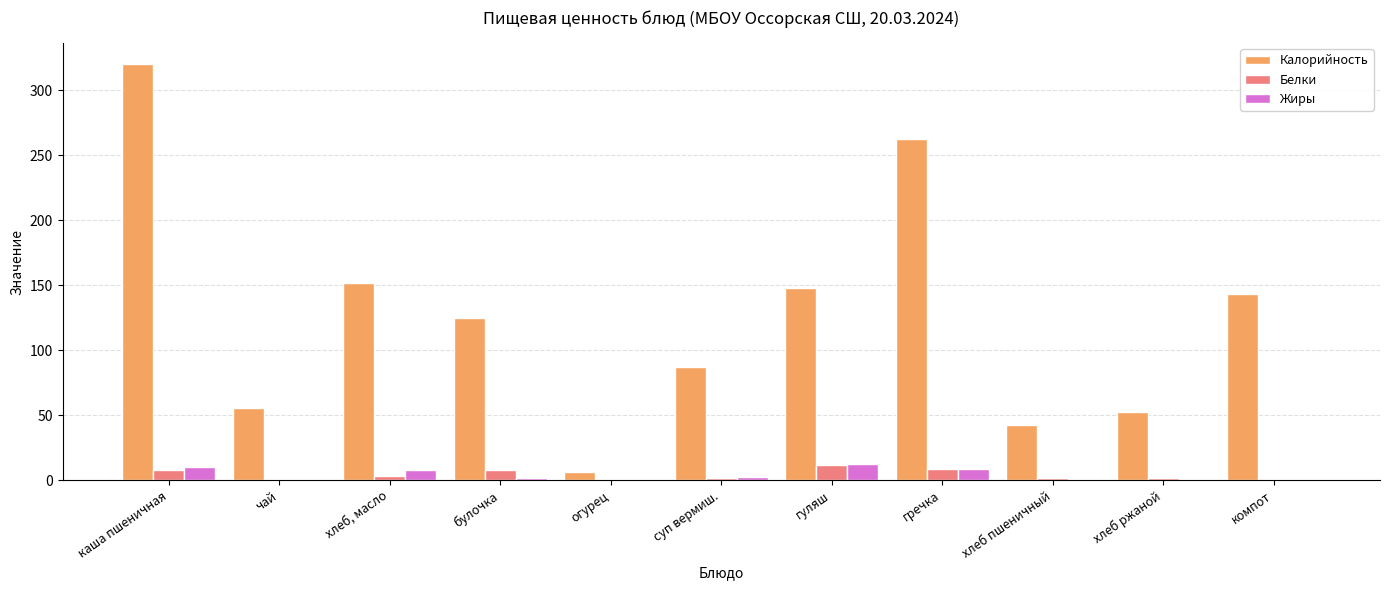

How many groups of bars are there?

11